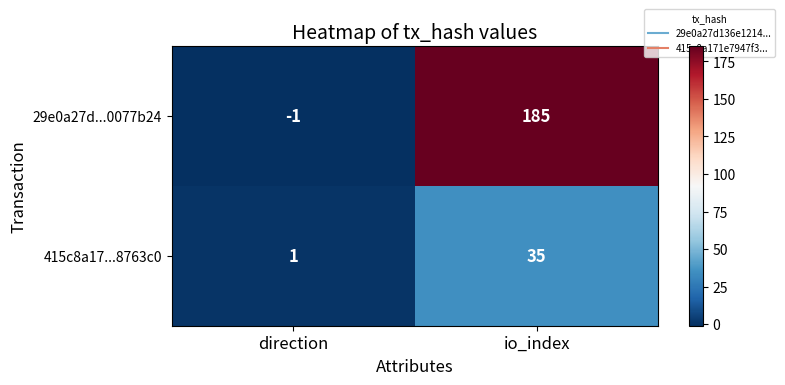

List the series in order of their peak value, lowest first.

415c8a17...8763c0, 29e0a27d...0077b24